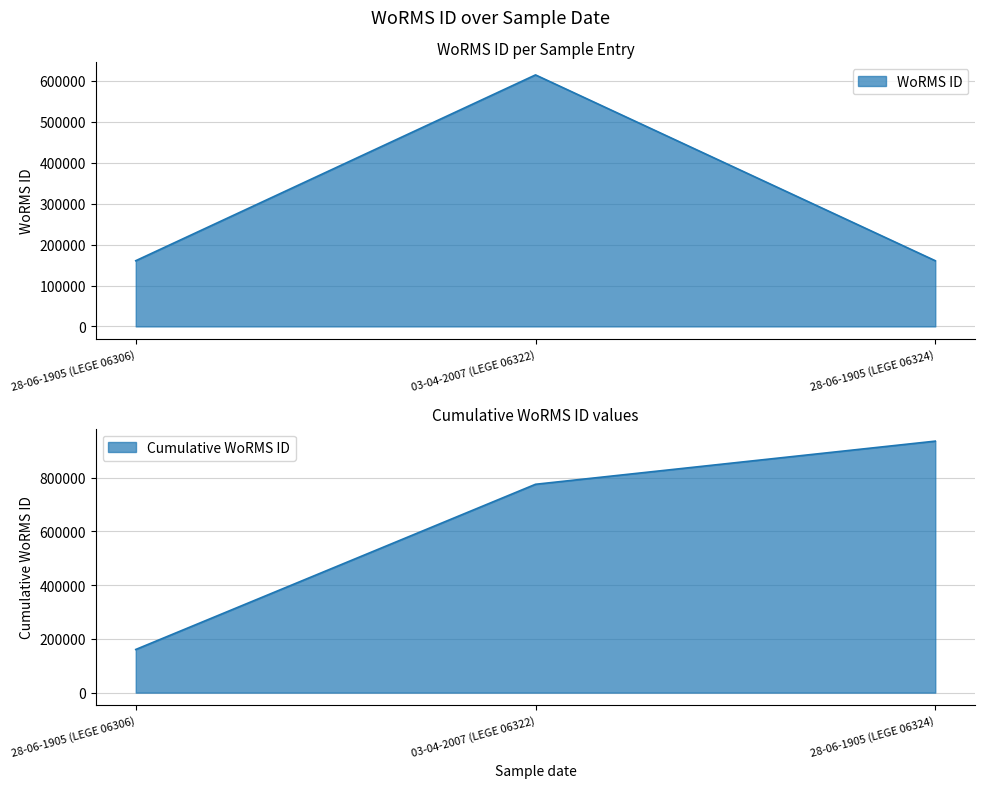

What is the change in value from 28-06-1905 (LEGE 06306) to 03-04-2007 (LEGE 06322)?

+454256